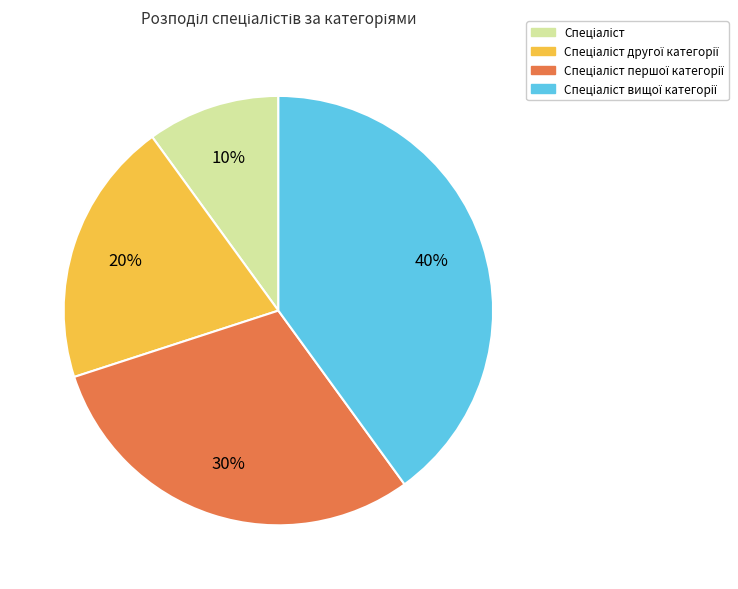

To the nearest percent, what is the average slice percentage?

25%